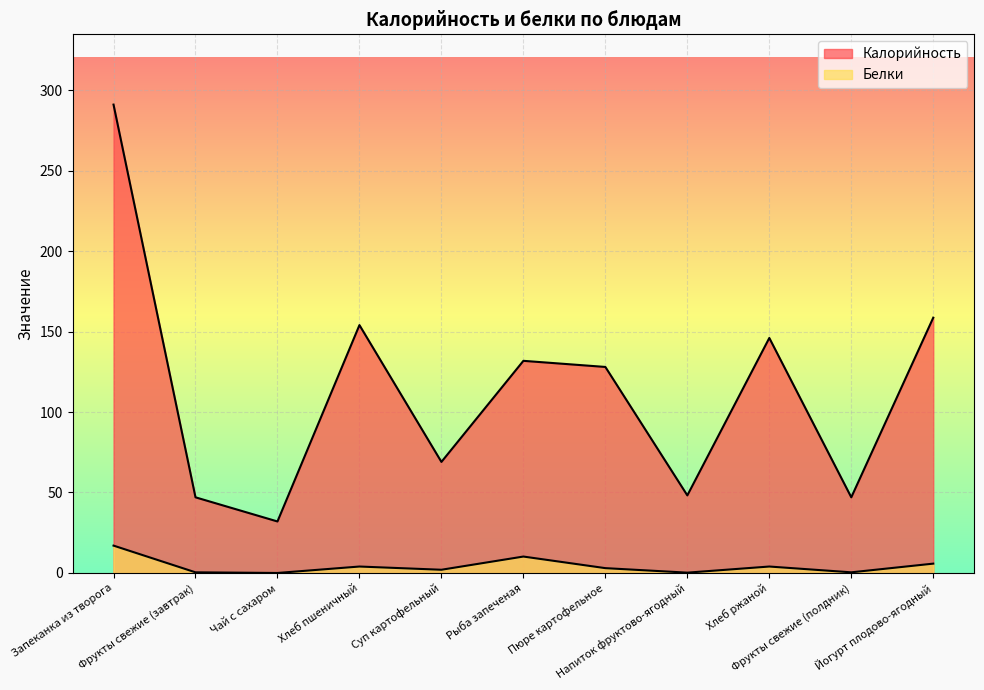

In Белки, how many points are higher than both neighbors (excluding endpoints)?

3